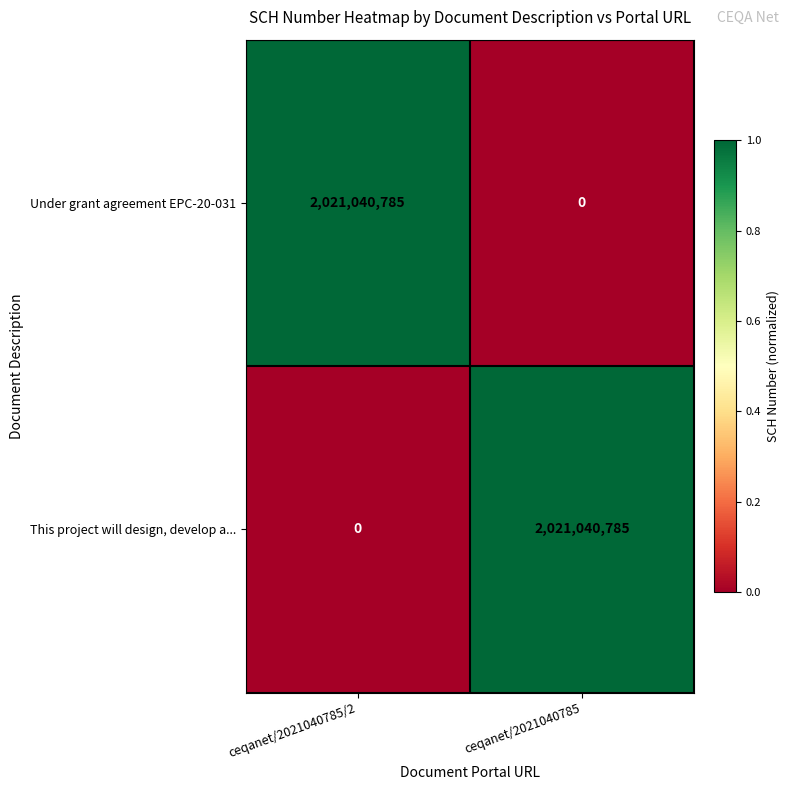

What is the difference between the Under grant agreement EPC-20-031 values at ceqanet/2021040785/2 and ceqanet/2021040785?

2021040785